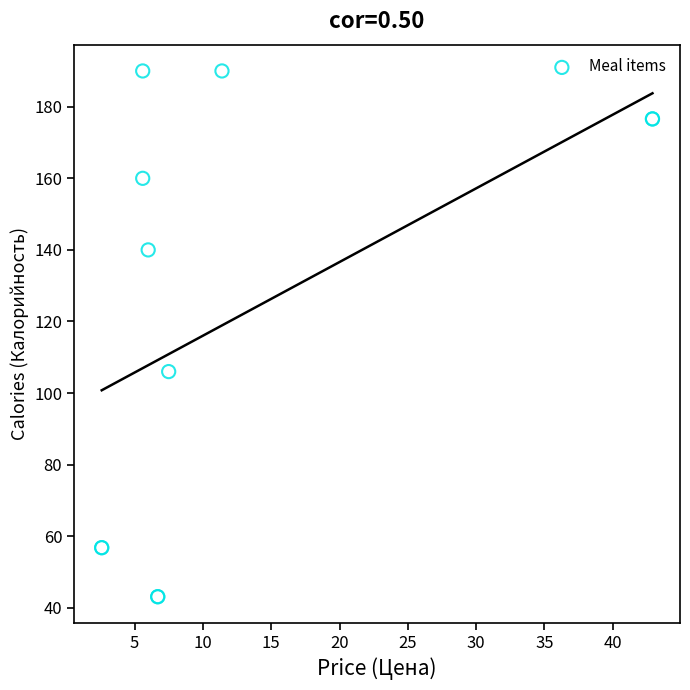

What Y value in the scatter plot is closest to 116?

106.0